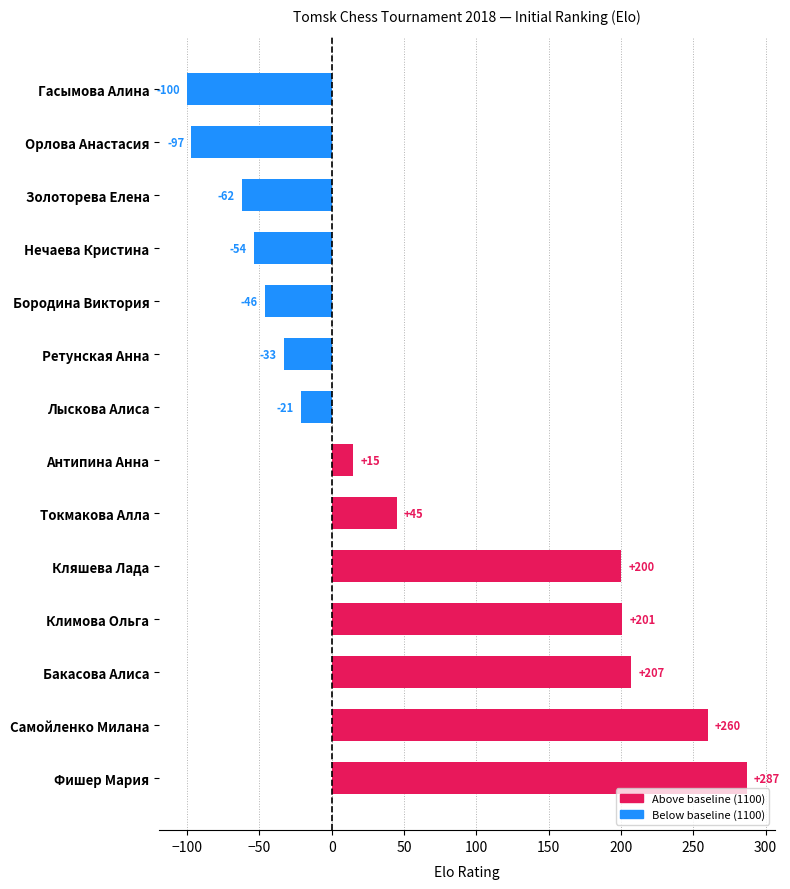

Rank the categories by value from highest to lowest.

Фишер Мария, Самойленко Милана, Бакасова Алиса, Климова Ольга, Кляшева Лада, Токмакова Алла, Антипина Анна, Лыскова Алиса, Ретунская Анна, Бородина Виктория, Нечаева Кристина, Золоторева Елена, Орлова Анастасия, Гасымова Алина